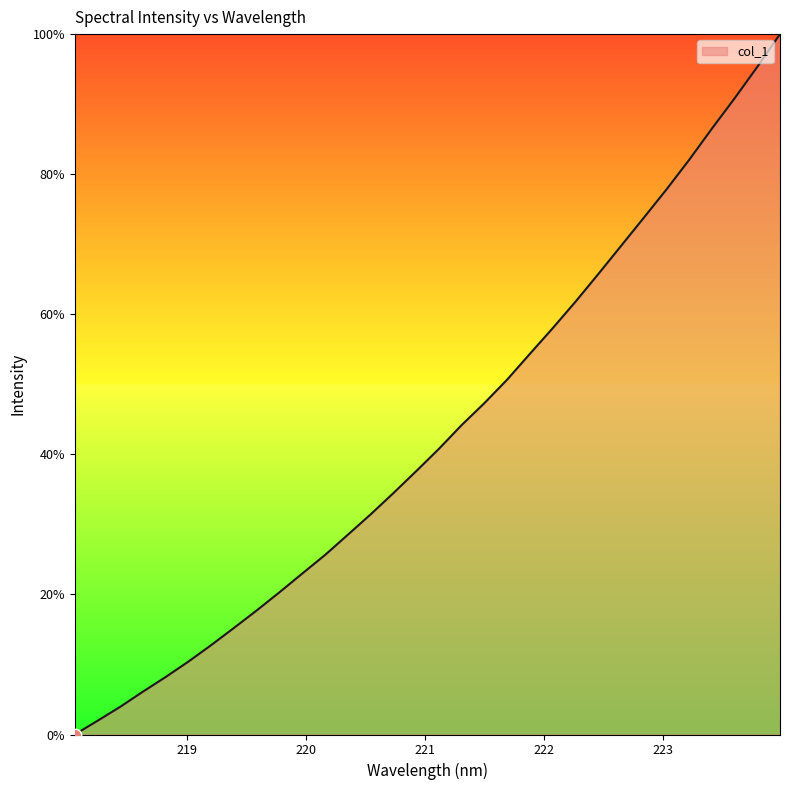

What is the greatest value displayed?

100.0